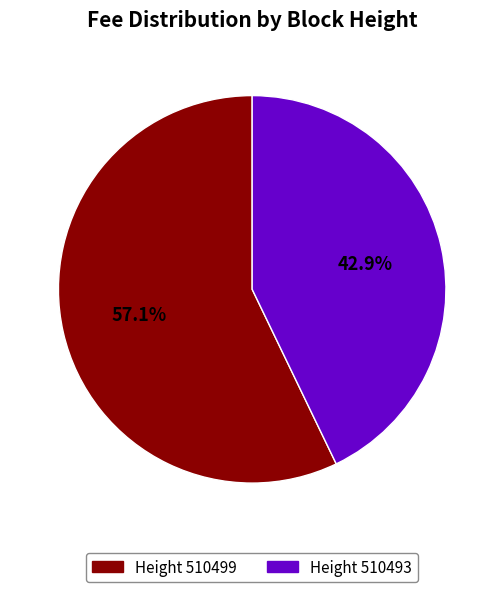

Does any single category account for the majority?

Yes